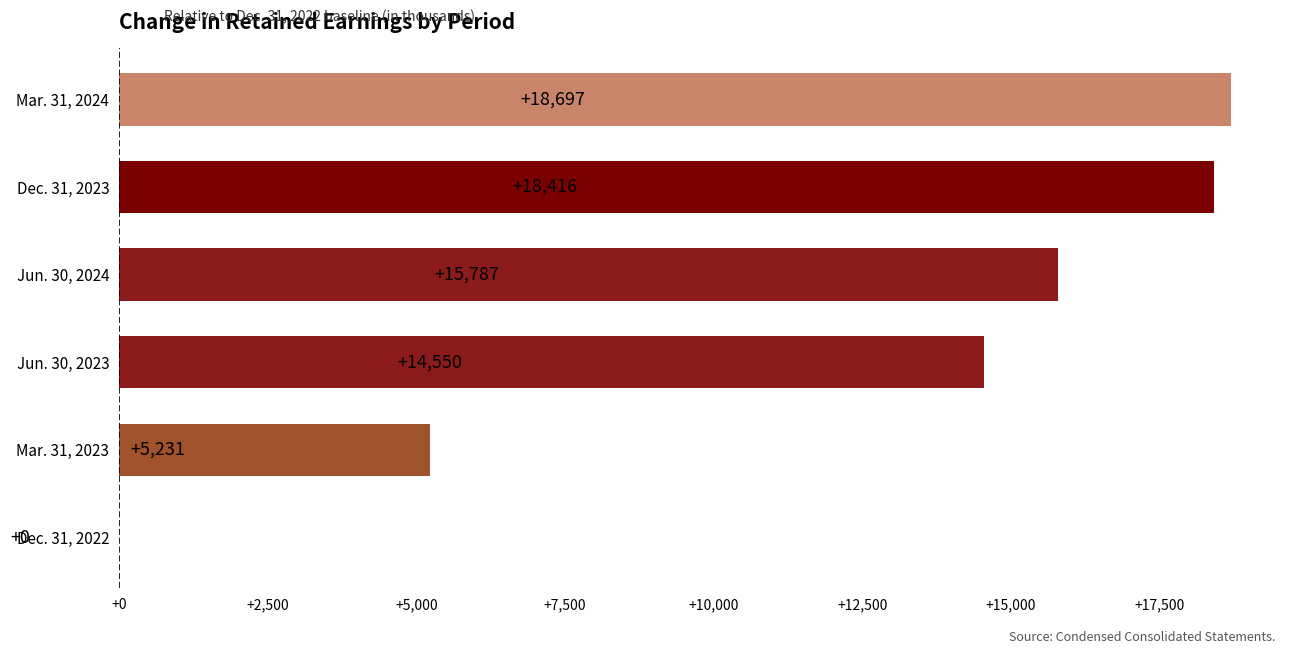

Where is the data nearest to the value 9348?

Mar. 31, 2023